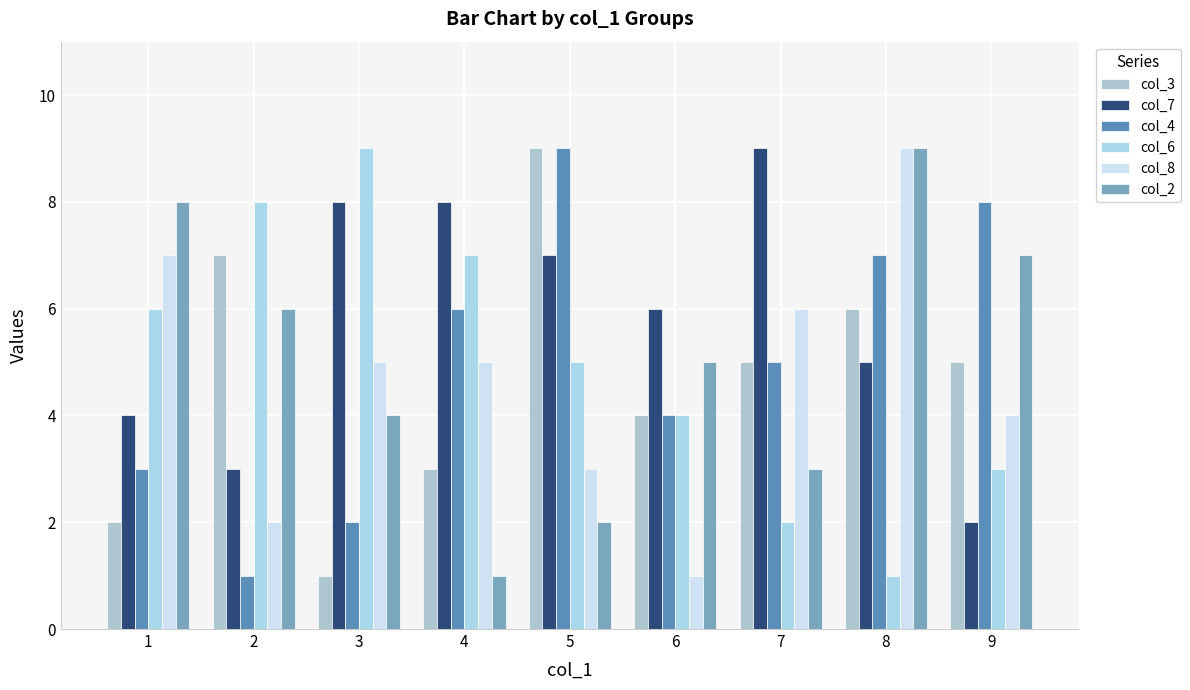

At which label does col_3 first exceed 5?

2